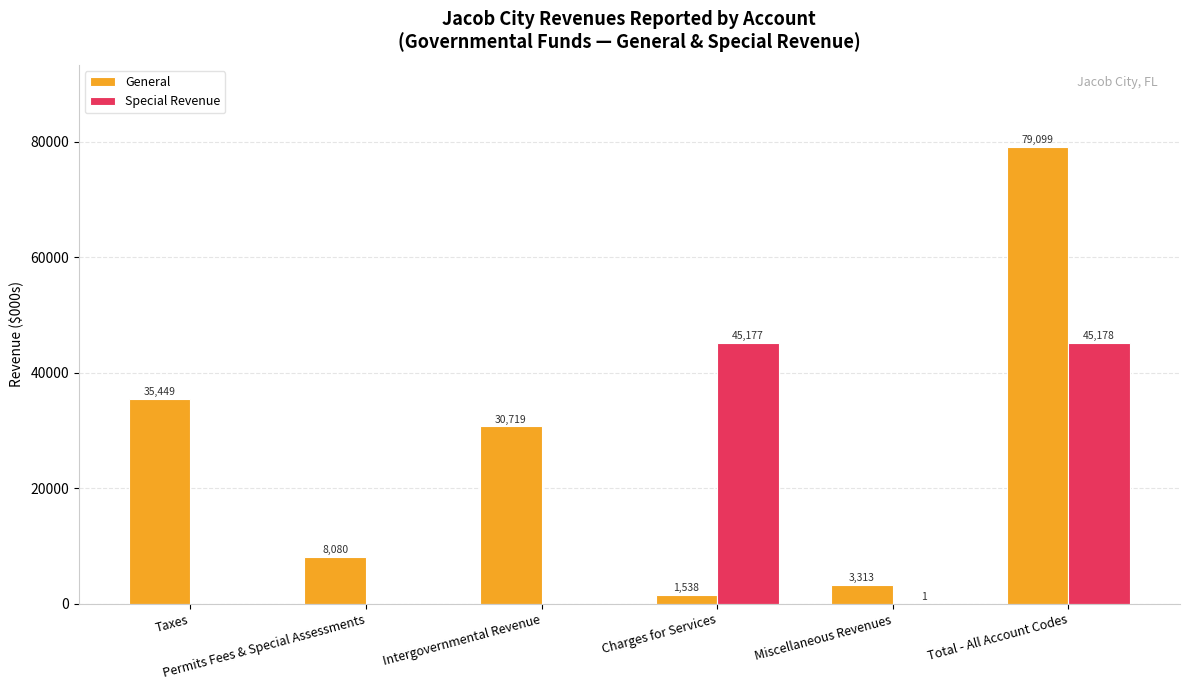

What is the average value of the General series?

26366